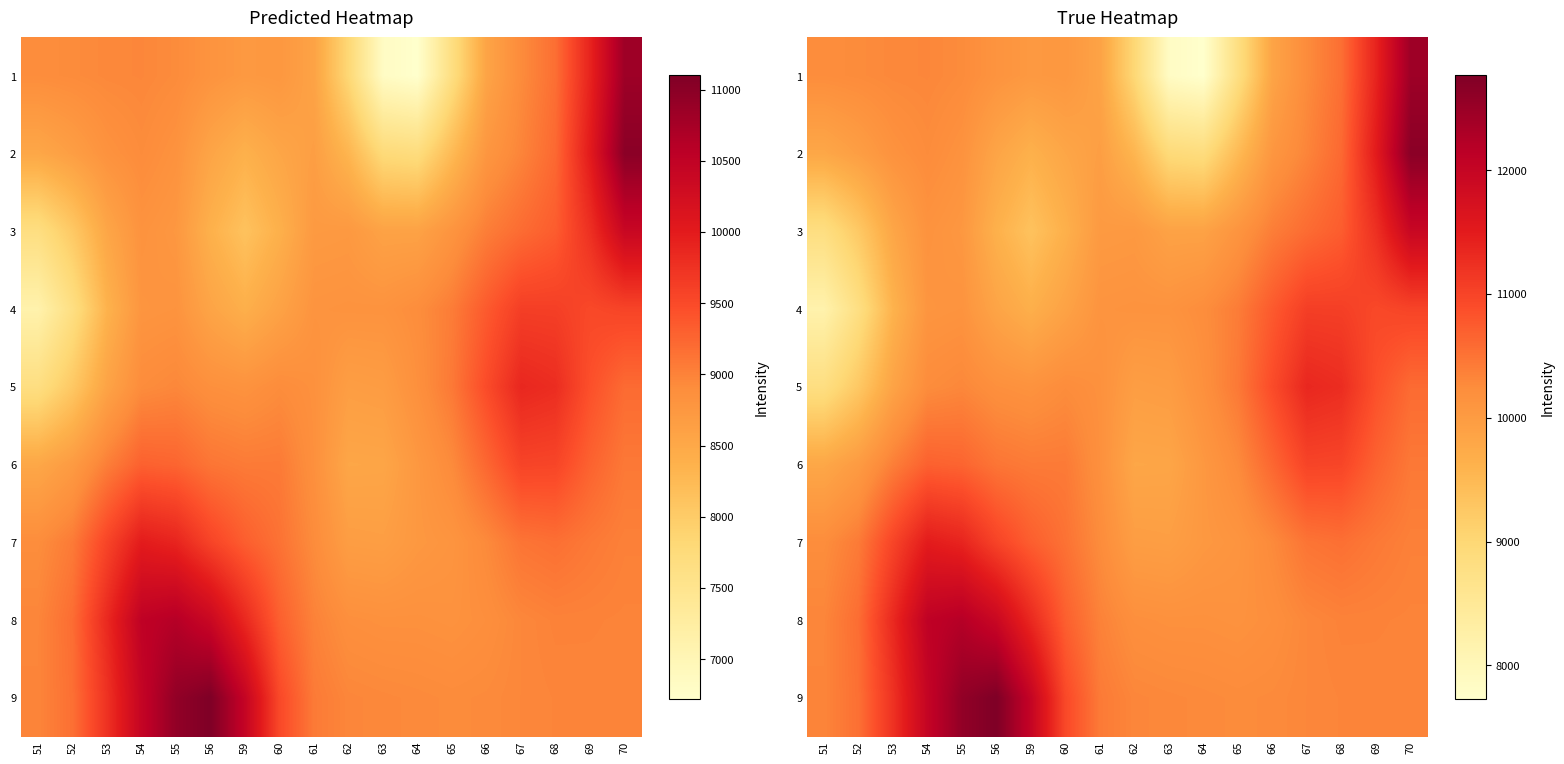

How many series are shown in this chart?

9